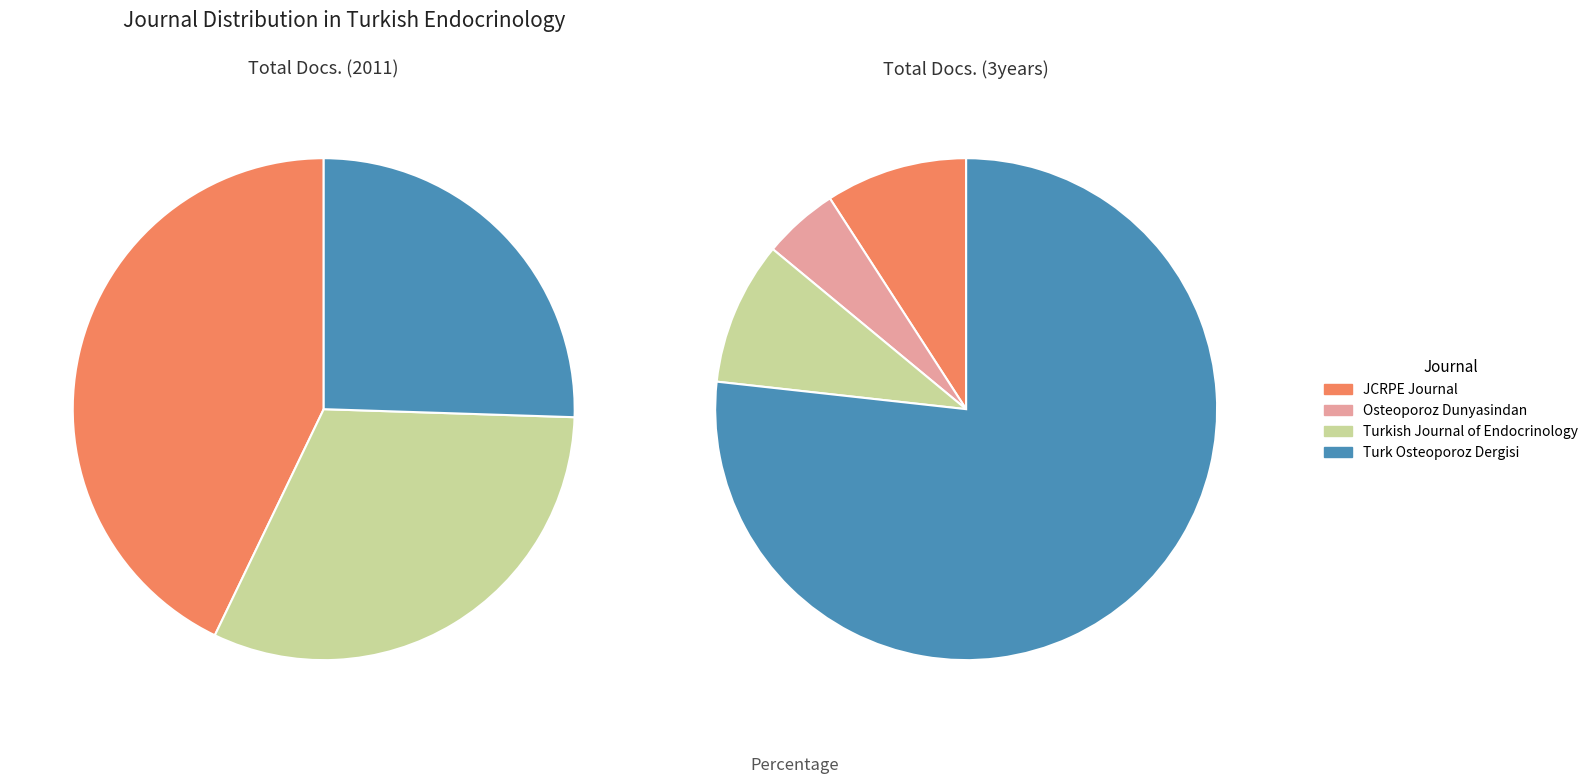

To the nearest percent, what is the combined percentage of Turk Osteoporoz Dergisi and JCRPE Journal?

68%